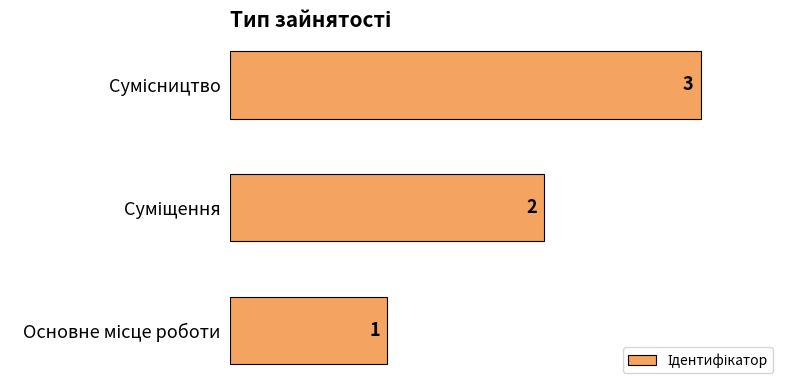

What is the maximum value shown in the chart?

3